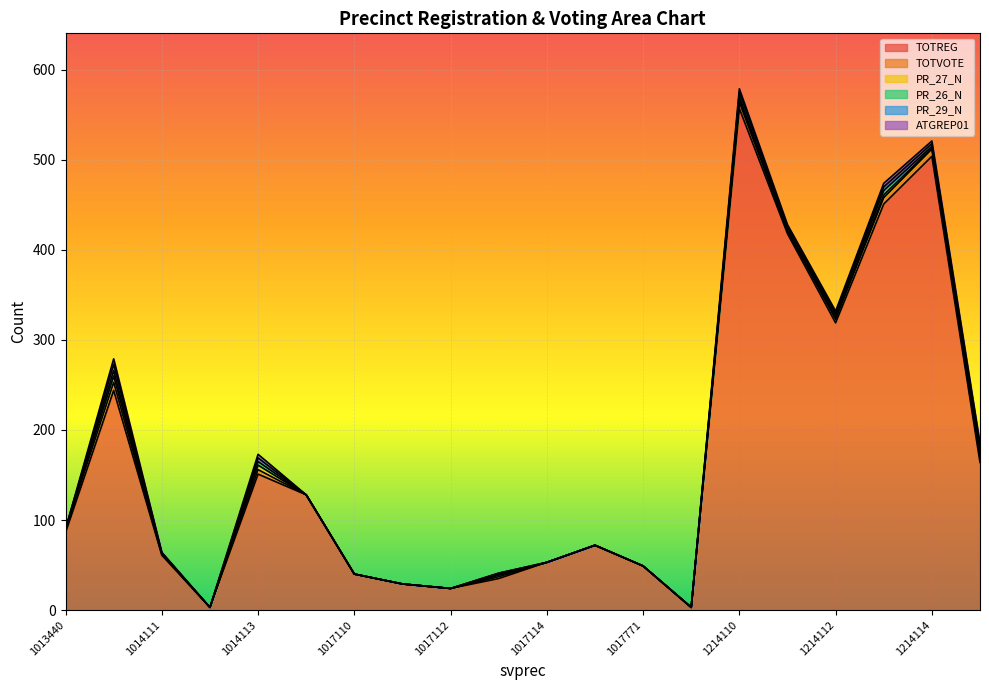

At which category is the sum across all series the highest?

1214110